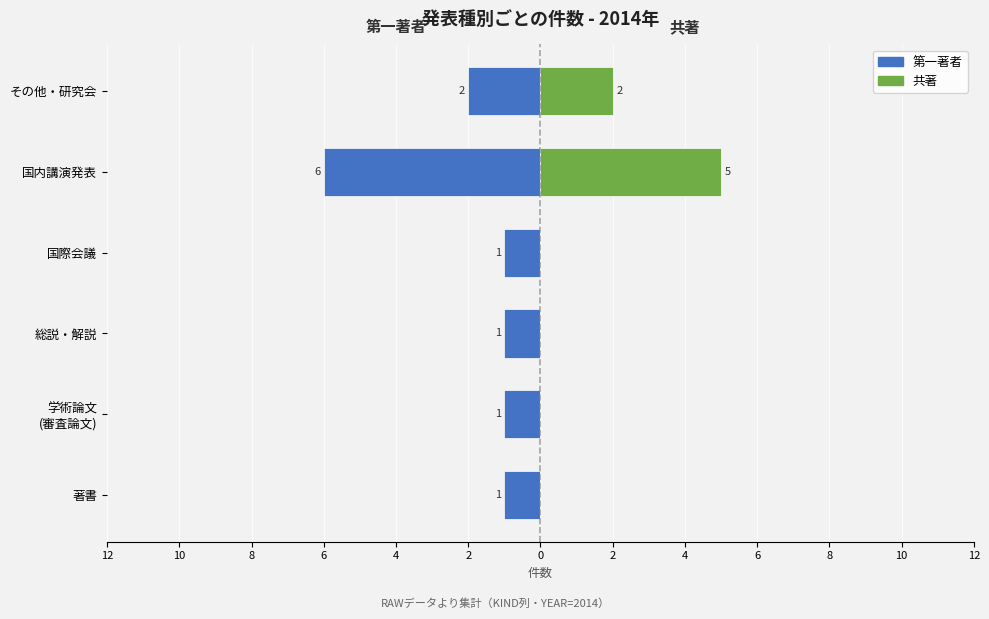

At 6, list the series in order from largest to smallest.

共著, 第一著者